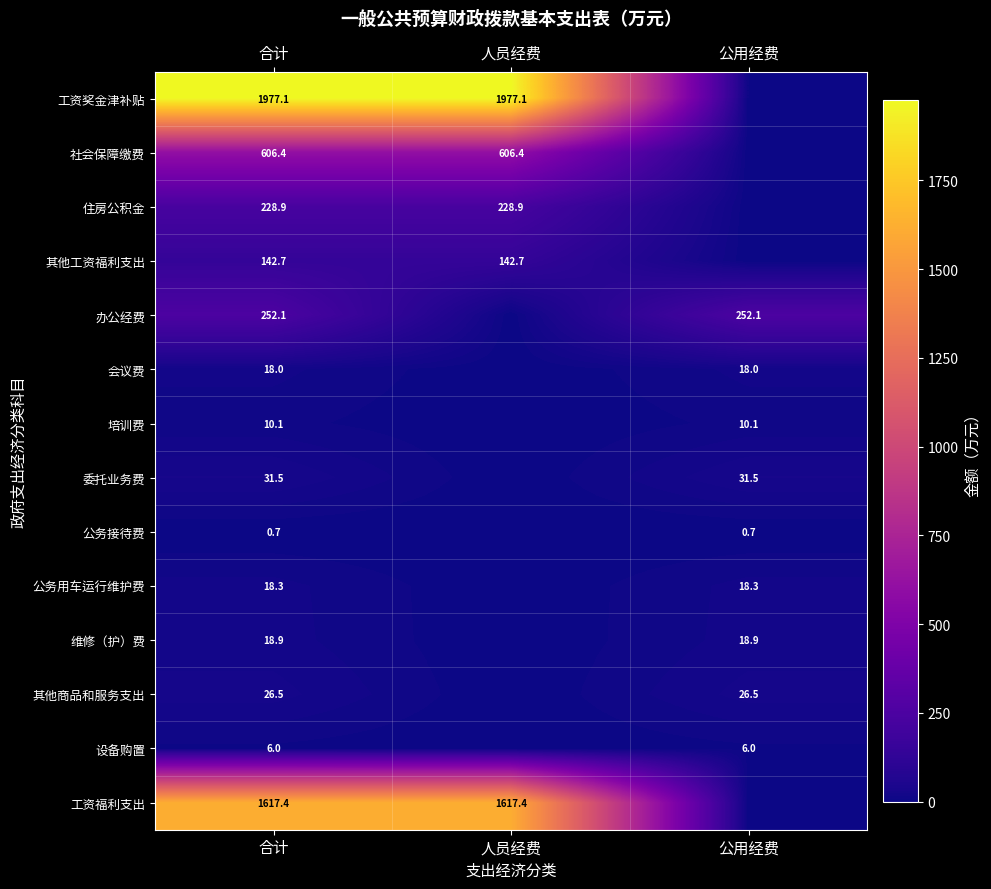

At which category is the sum across all series the highest?

合计